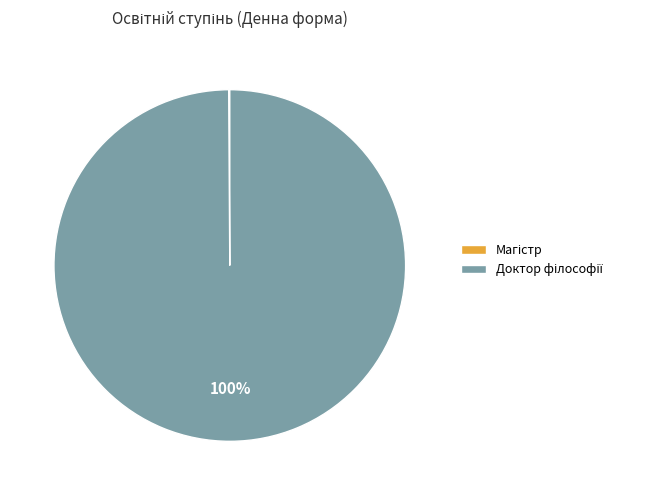

To the nearest percent, what is the difference between the largest and smallest slice percentages?

100%